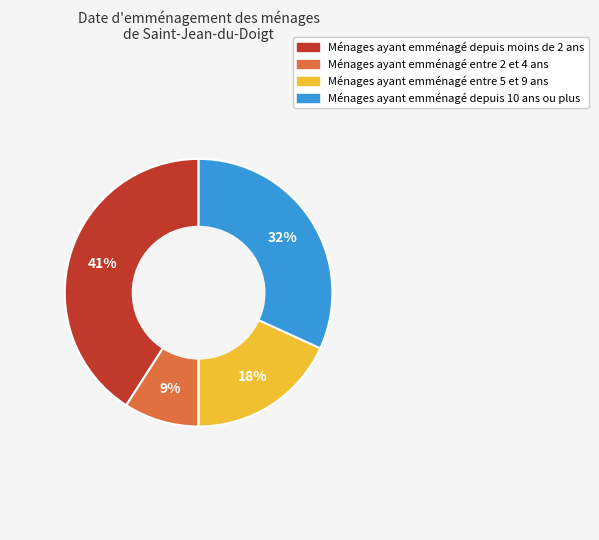

To the nearest percent, what is the average slice percentage?

25%